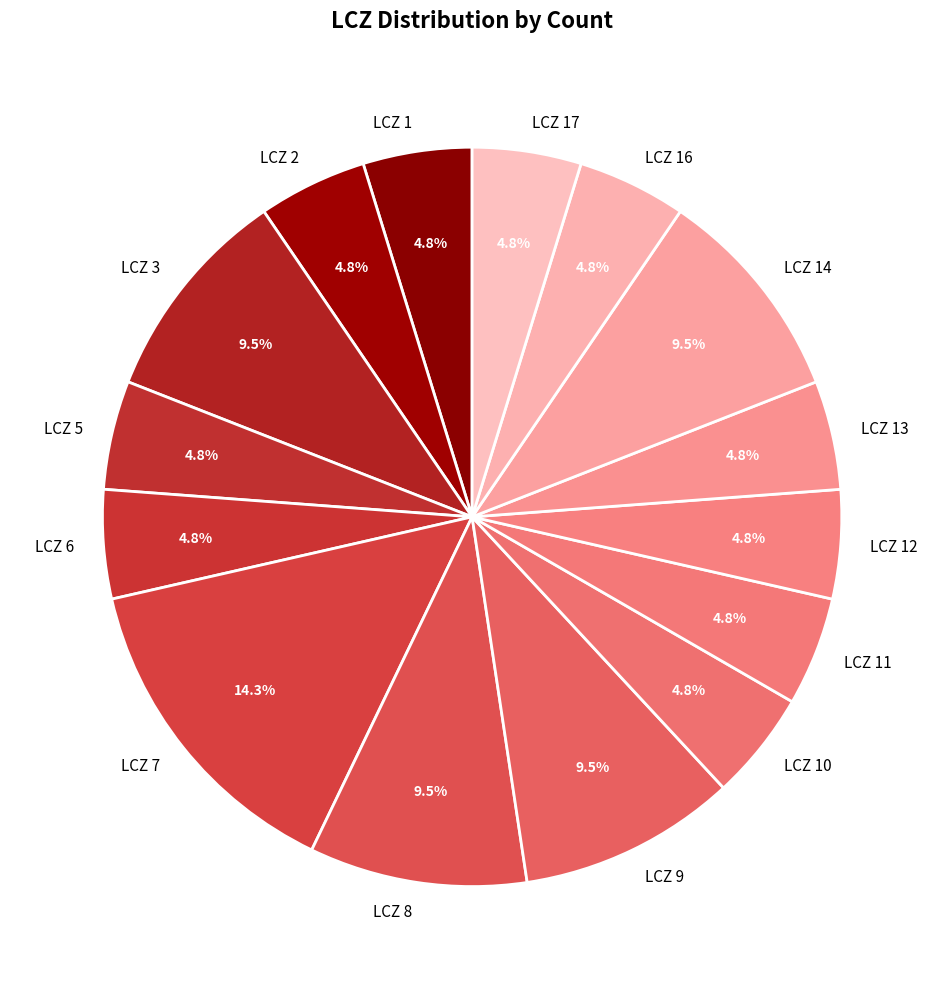

How many slices are in this pie chart?

15